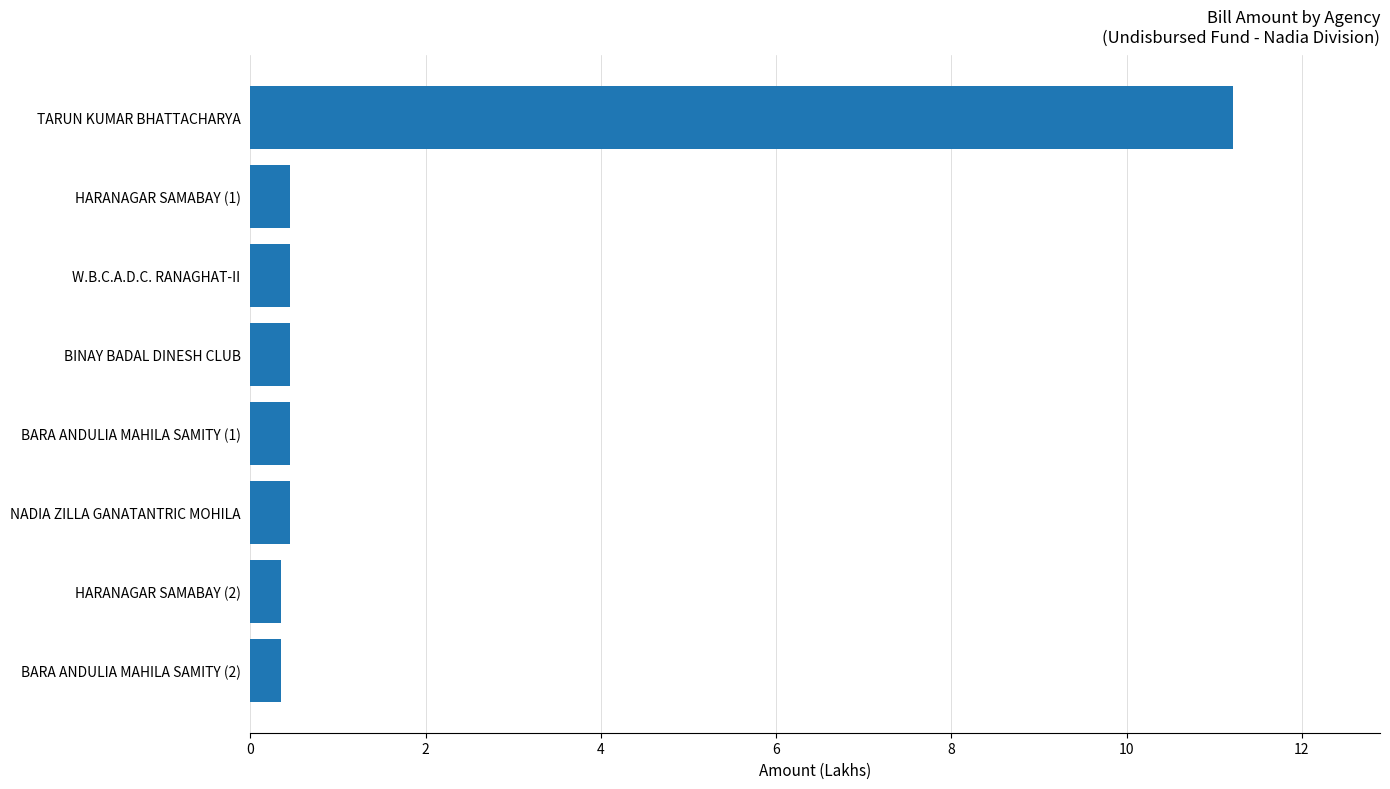

What is the change in value from BARA ANDULIA MAHILA SAMITY (1) to TARUN KUMAR BHATTACHARYA?

+10.8